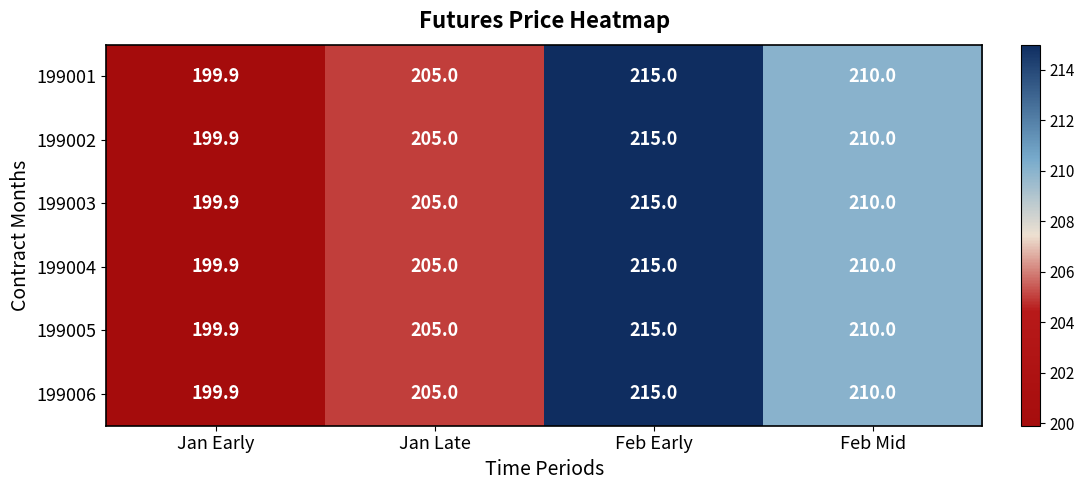

Is the value of 199001 at Feb Mid greater than the value of 199006 at Jan Early?

Yes